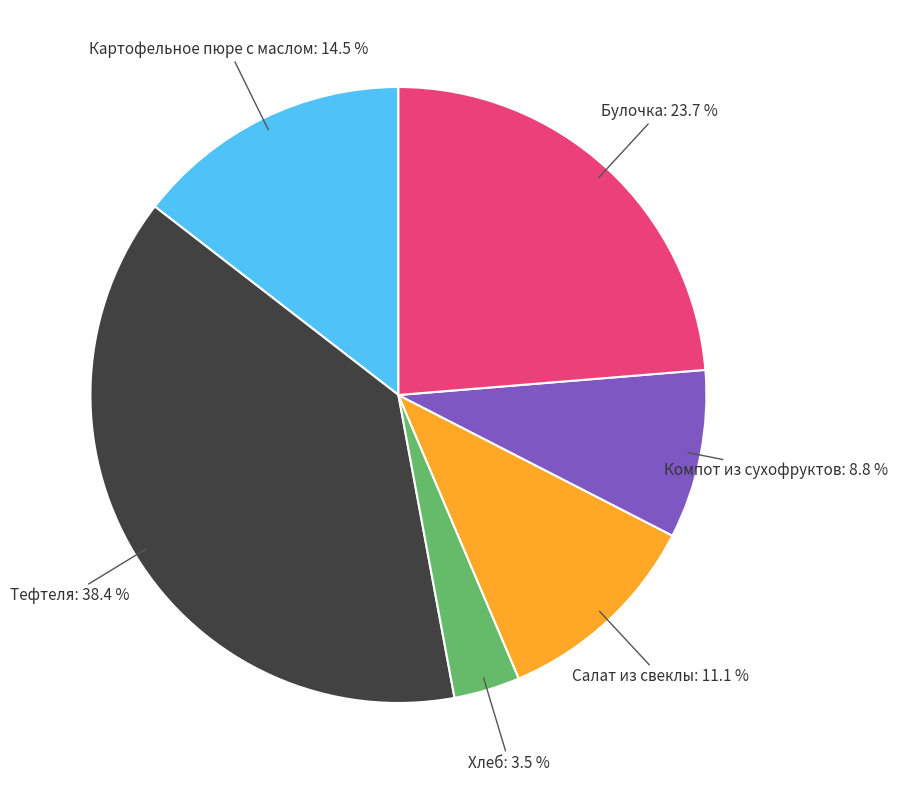

To the nearest percent, what is the difference between the largest and smallest slice percentages?

35%